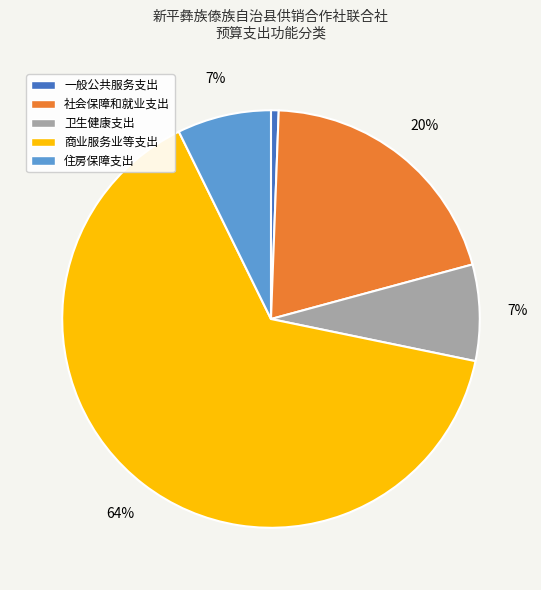

Which has a higher value, 一般公共服务支出 or 卫生健康支出?

卫生健康支出